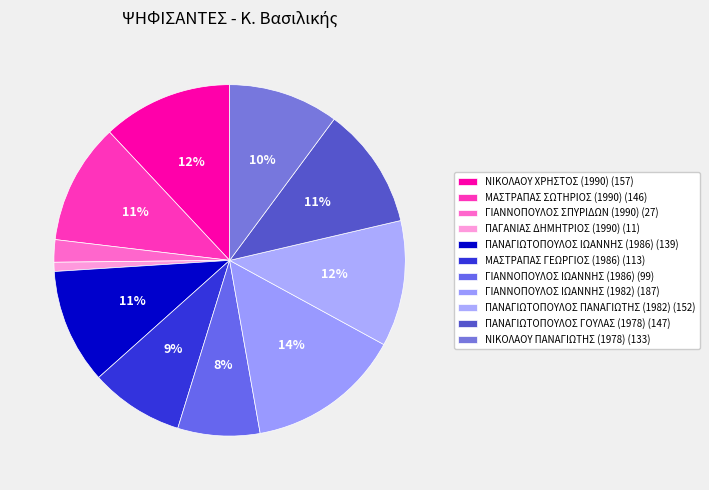

Does any single category account for the majority?

No